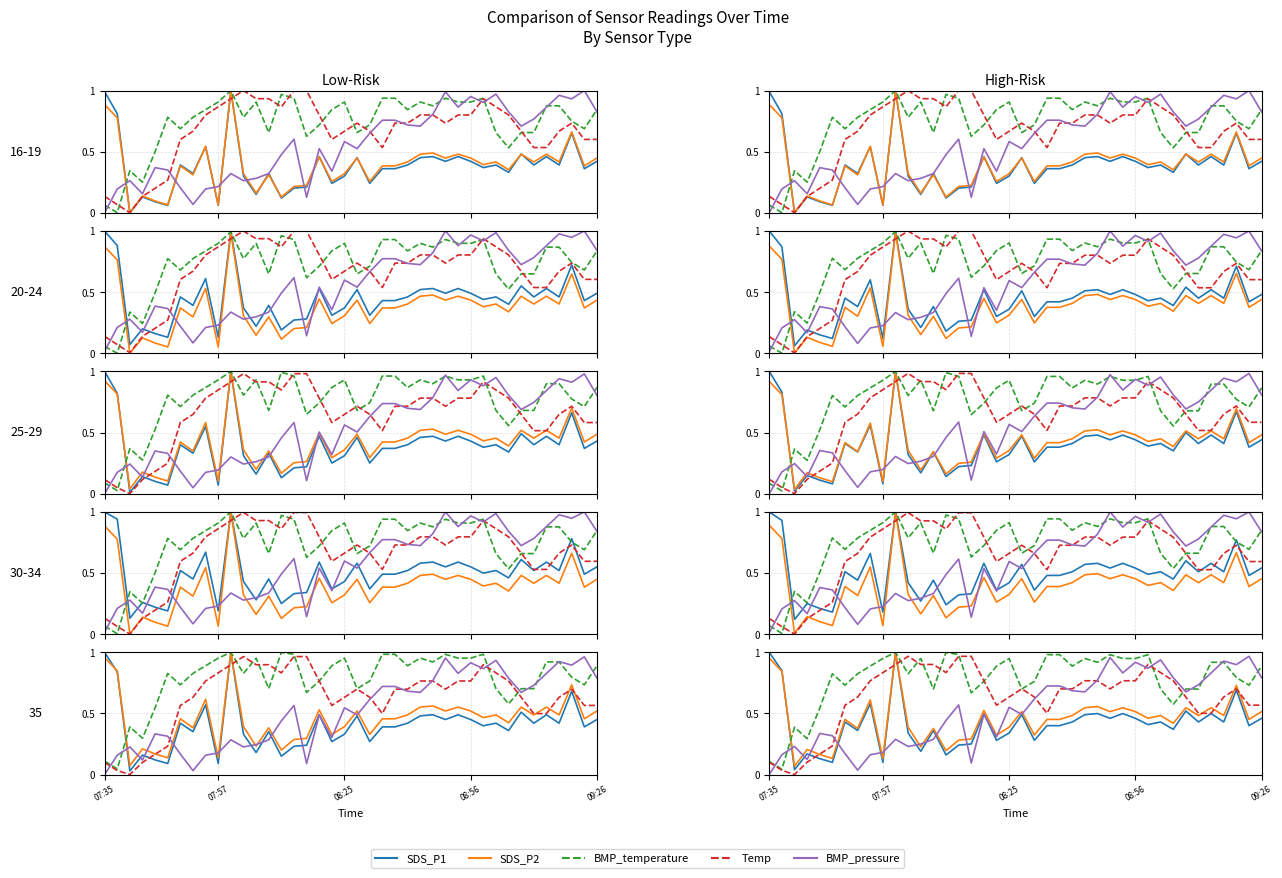

What is the average value of the BMP_pressure series?

0.5